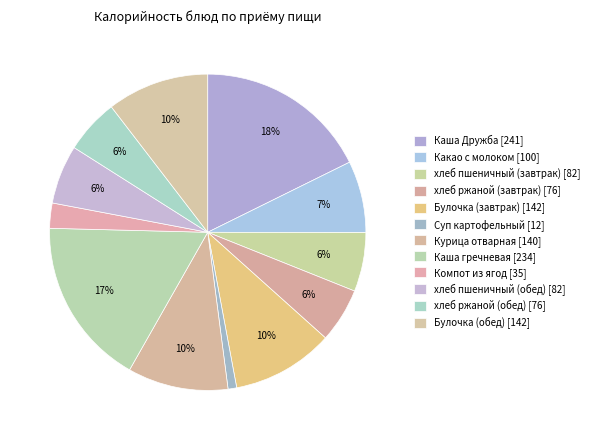

How many segments does this pie chart have?

12